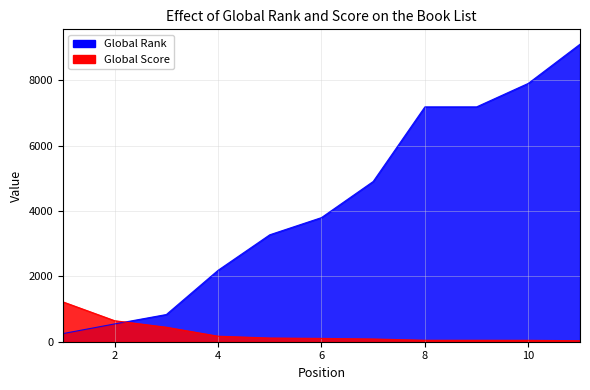

What are all the series names shown in the legend?

Global Rank, Global Score